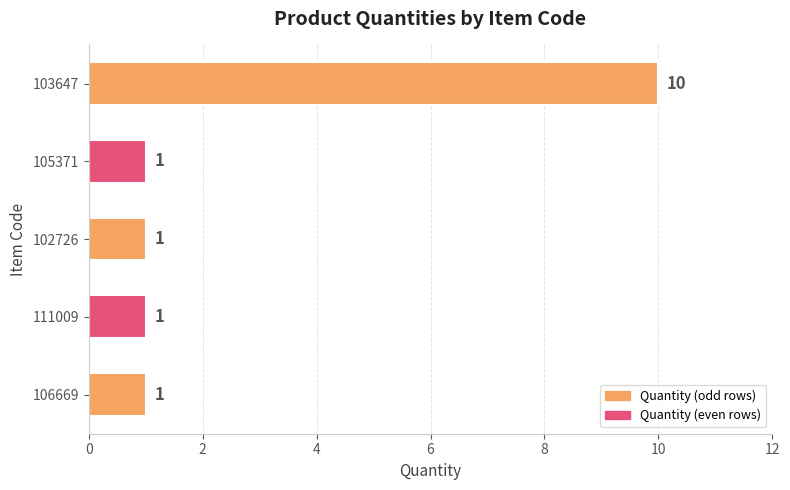

Does the chart contain any negative values?

No